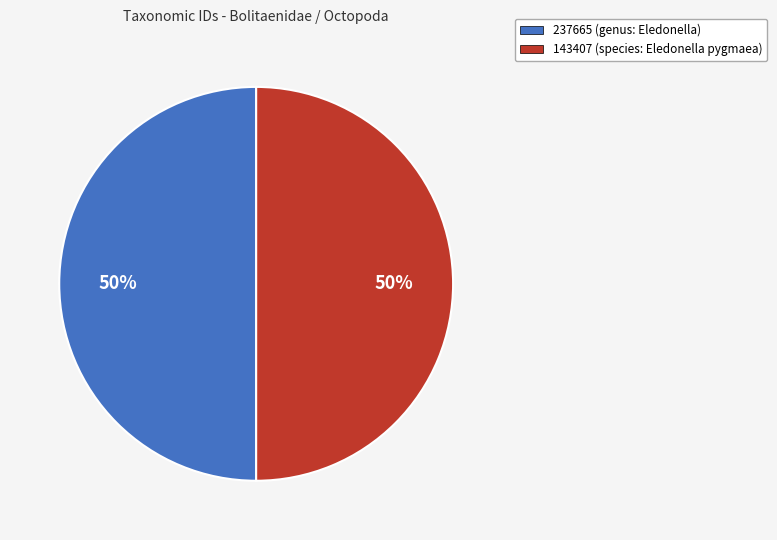

What is the ratio of the value at 143407 (species: Eledonella pygmaea) to the value at 237665 (genus: Eledonella)?

1.0